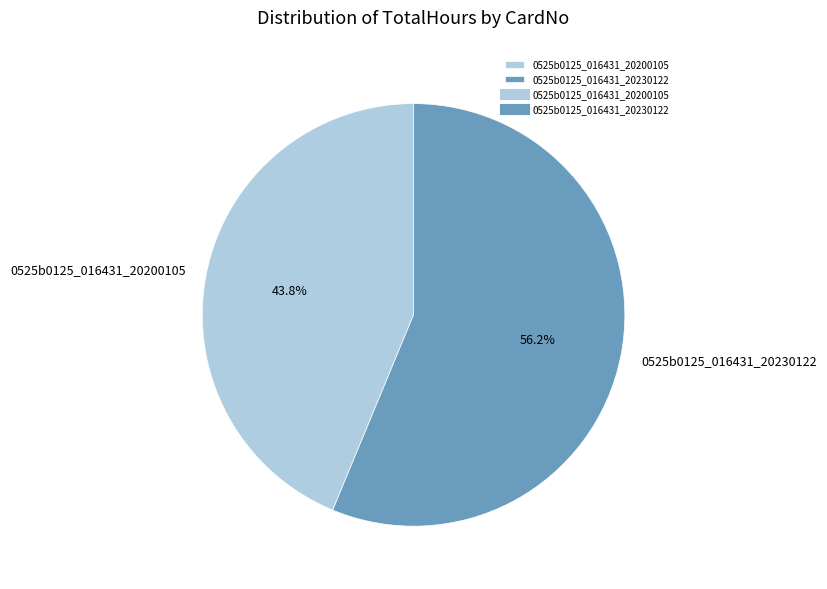

True or false: 0525b0125_016431_20230122 accounts for 56% of the total.

True